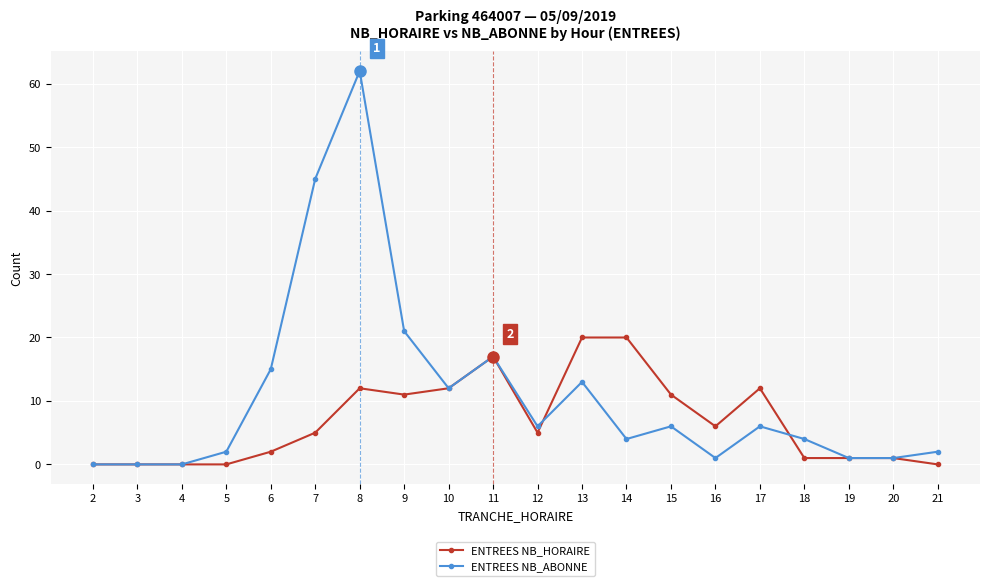

How many categories are shown in the chart?

20